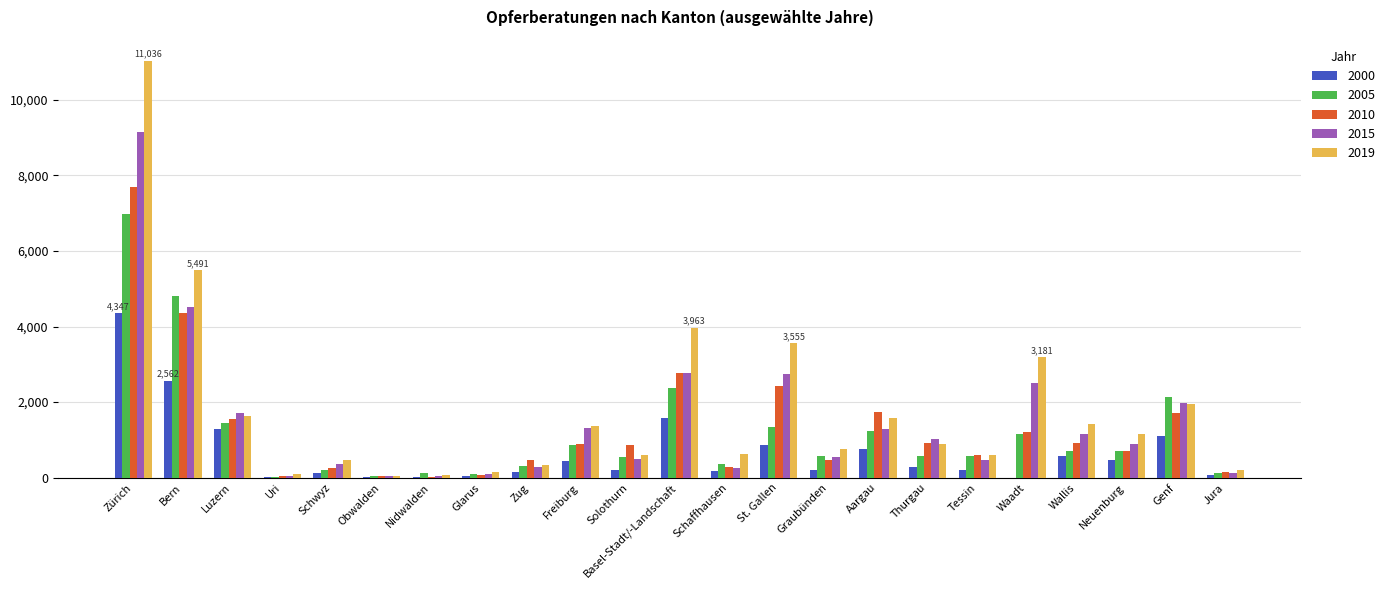

How many data points does each series have?

23